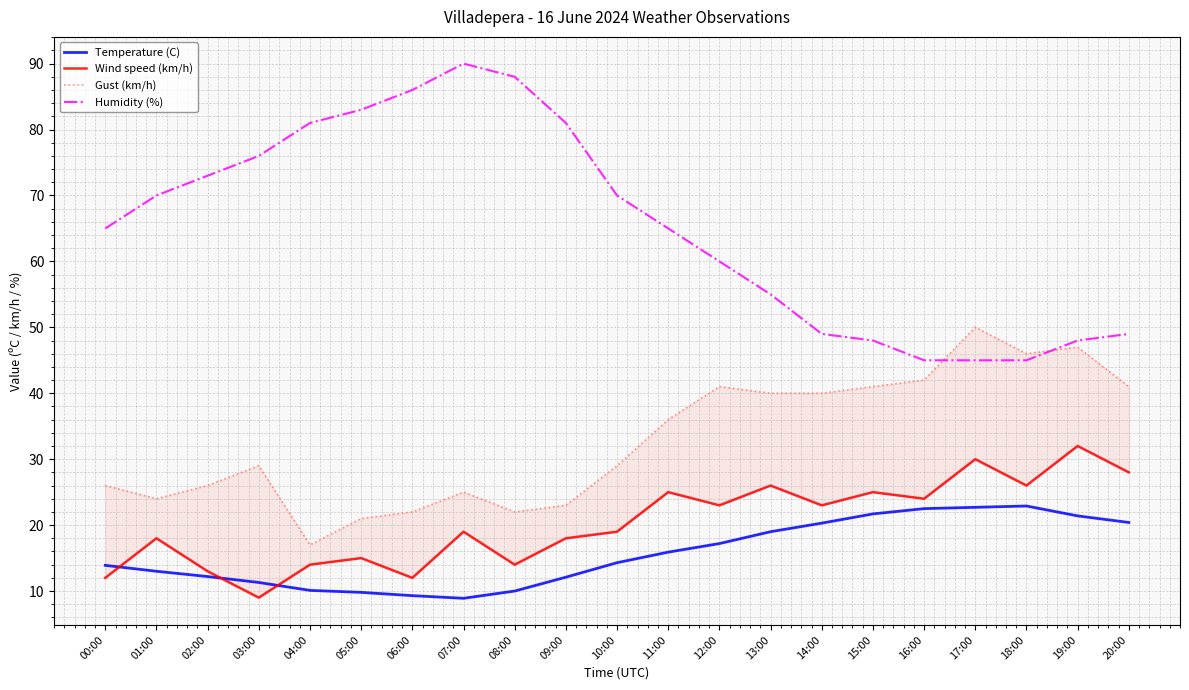

Where does the Gust (km/h) series first go above 29?

11:00